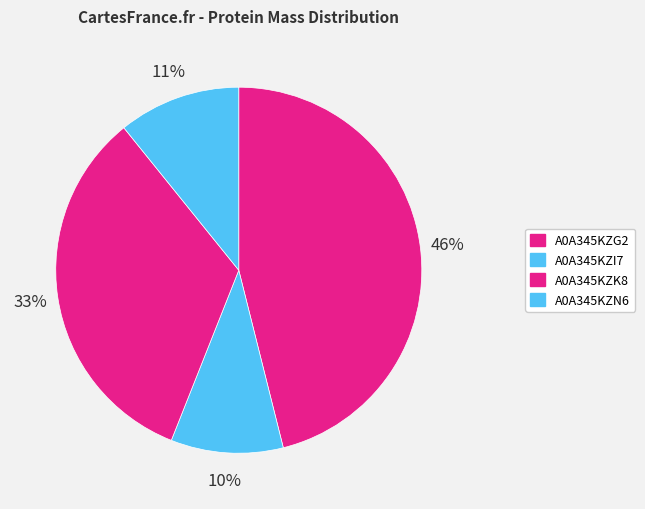

To the nearest percent, what is the difference between the A0A345KZG2 and A0A345KZK8 slice percentages?

13%